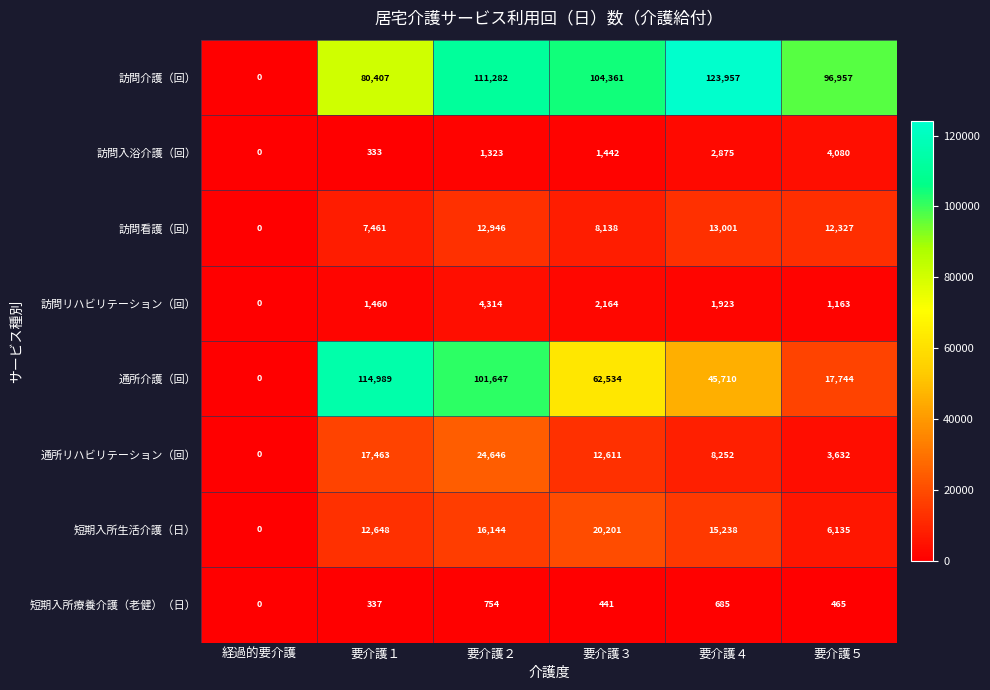

How many categories are shown in the chart?

6